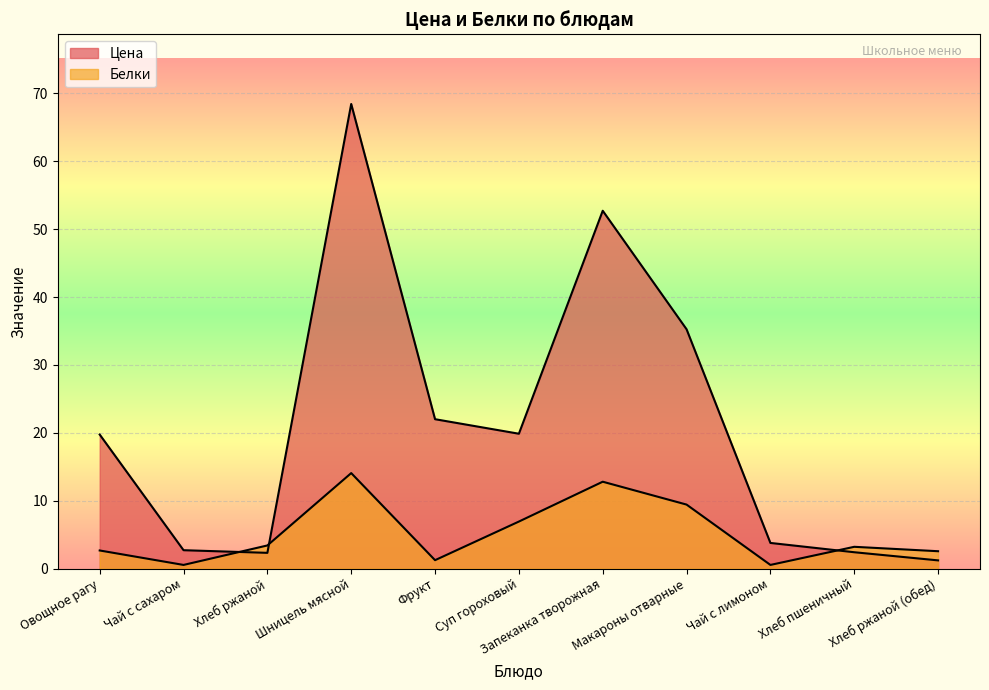

What is the label of the 3rd point from the left?

Хлеб ржаной